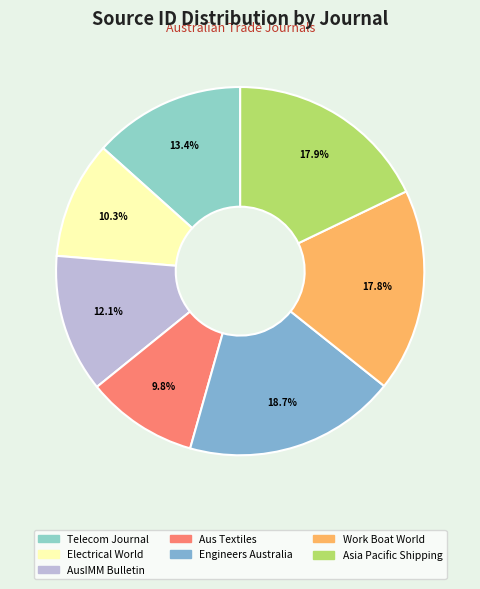

Does any single category account for the majority?

No